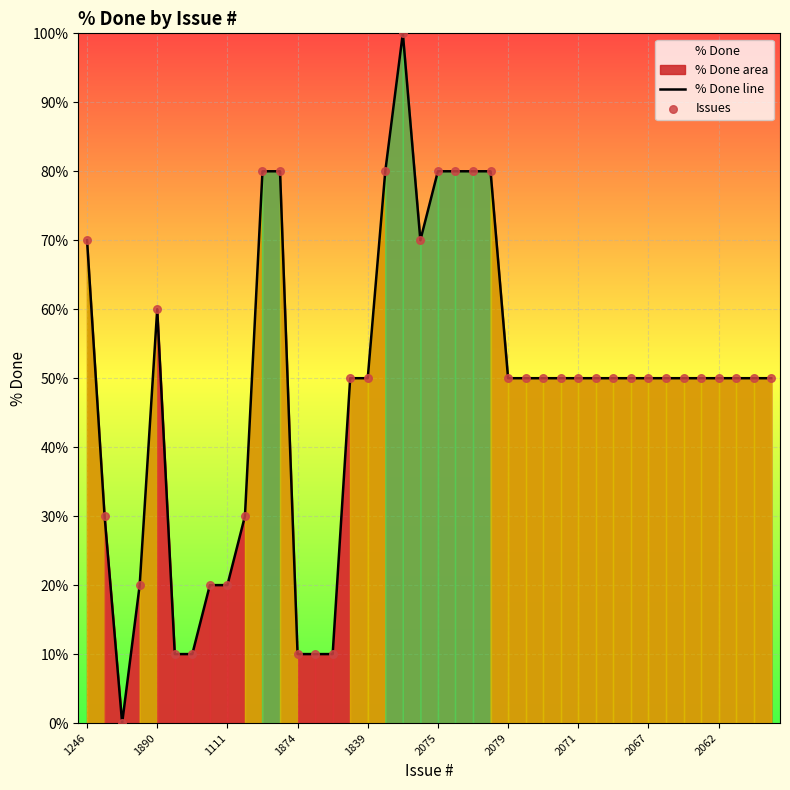

The value at 2062 is 71. True or false?

False